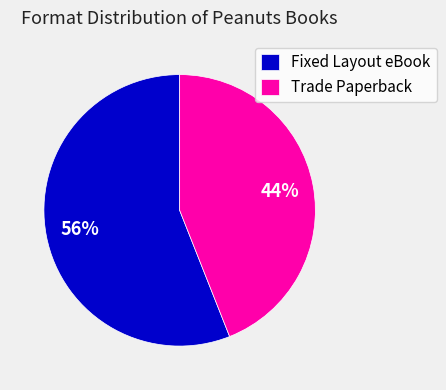

Count the number of slices in the pie.

2